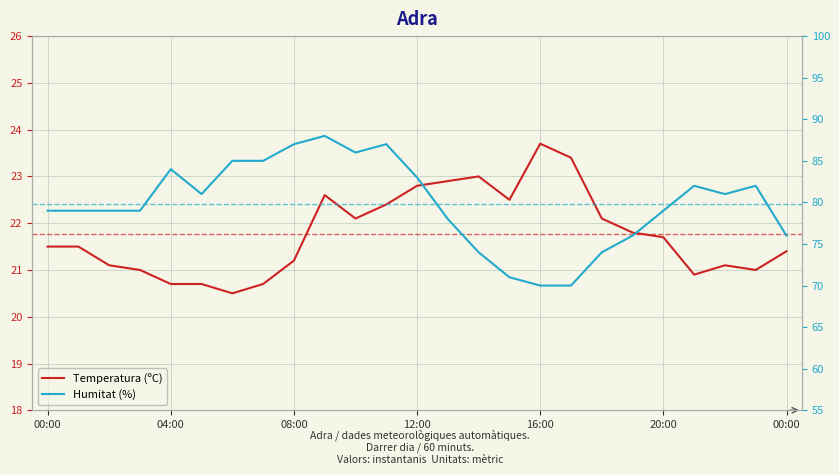

List the labels in order of Temperatura (ºC) value, largest first.

16, 17, 14, 13, 12, 9, 15, 11, 10, 18, 19, 20, 00:00, 04:00, 24, 8, 08:00, 22, 12:00, 23, 21, 16:00, 20:00, 7, 00:00